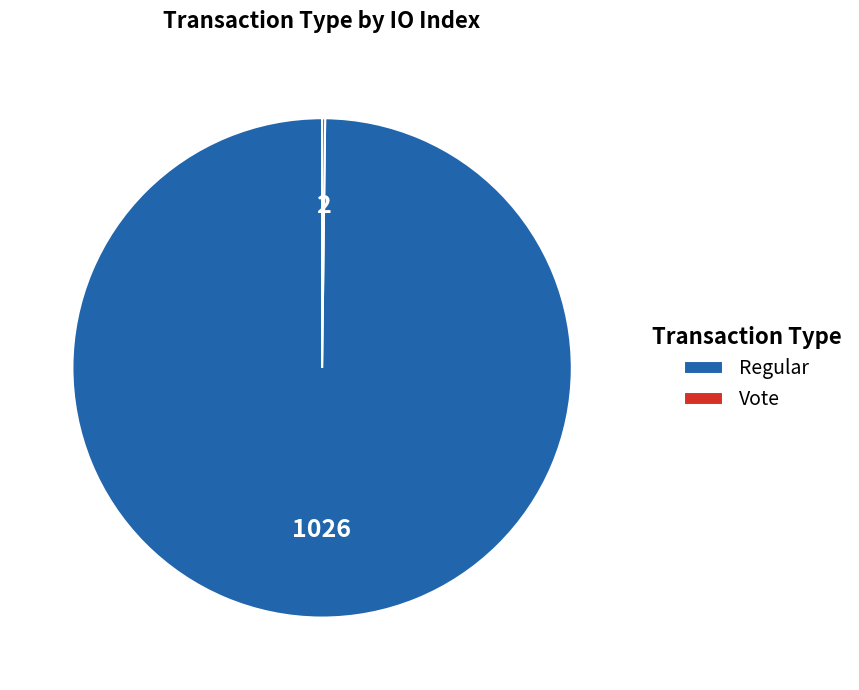

Which category has the biggest portion of the pie?

Regular